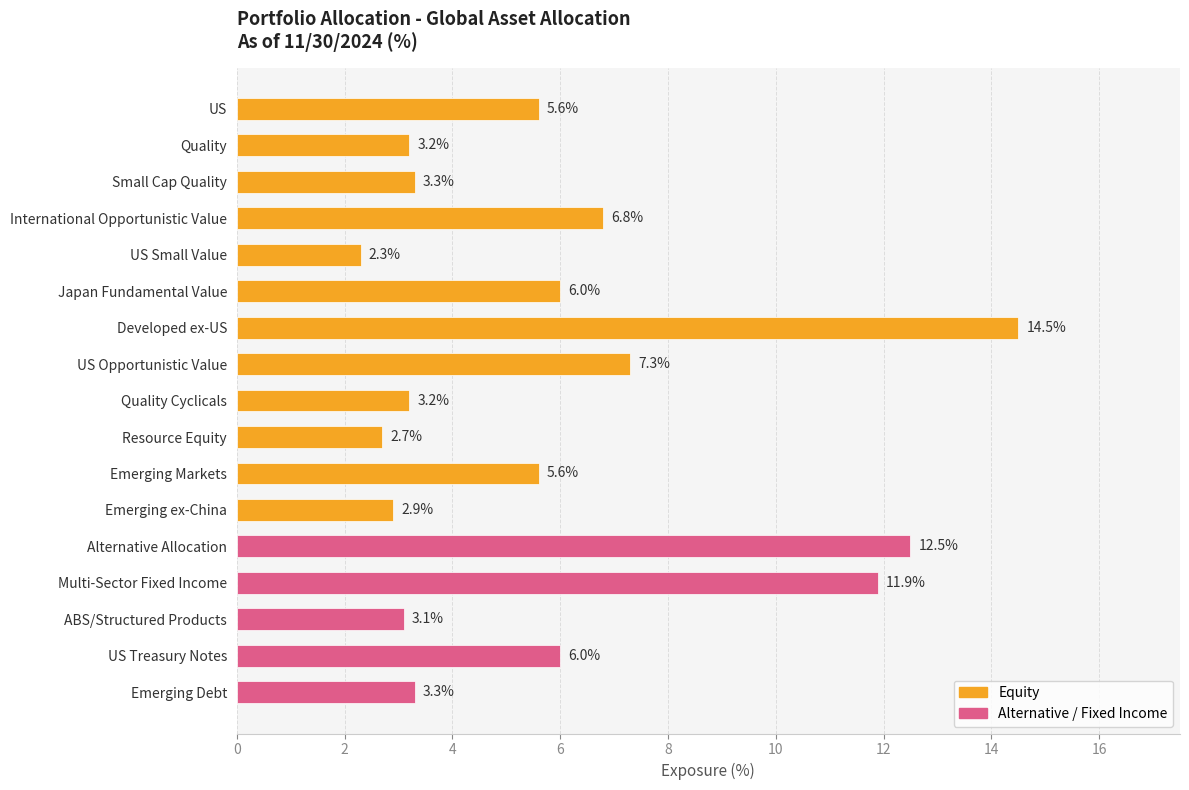

True or false: the data shows 6.8 at International Opportunistic Value.

True